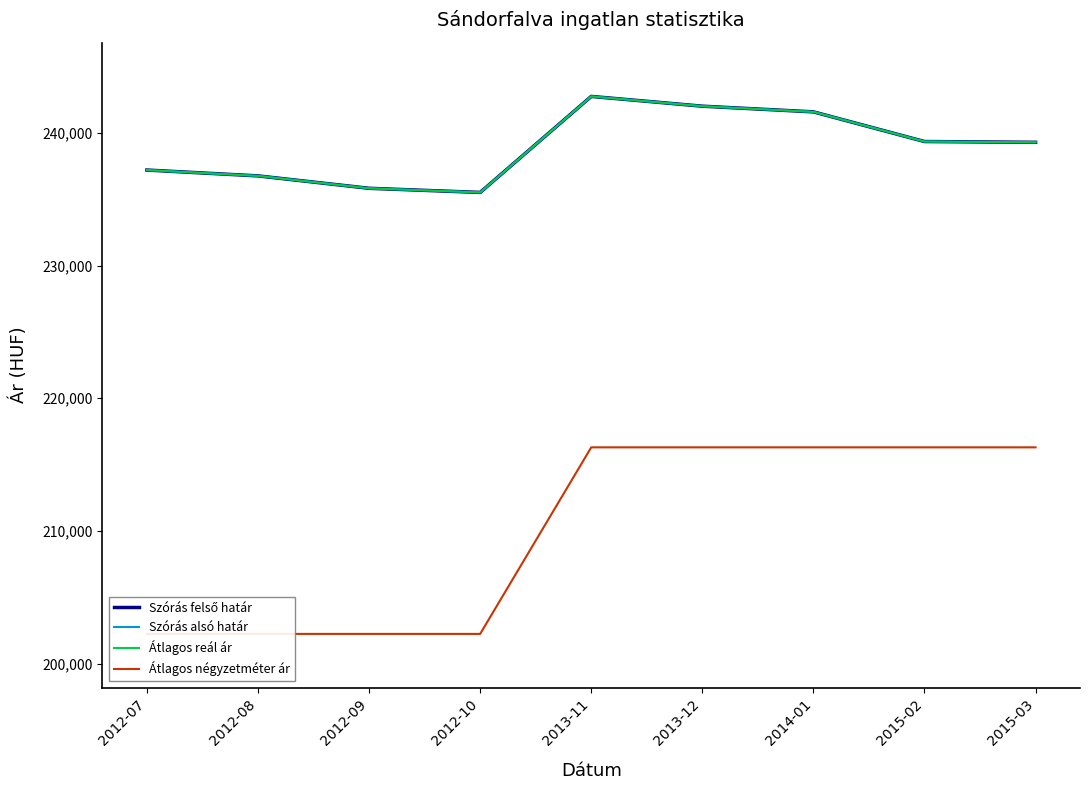

Which category has the highest value in the Átlagos négyzetméter ár series?

2013-11